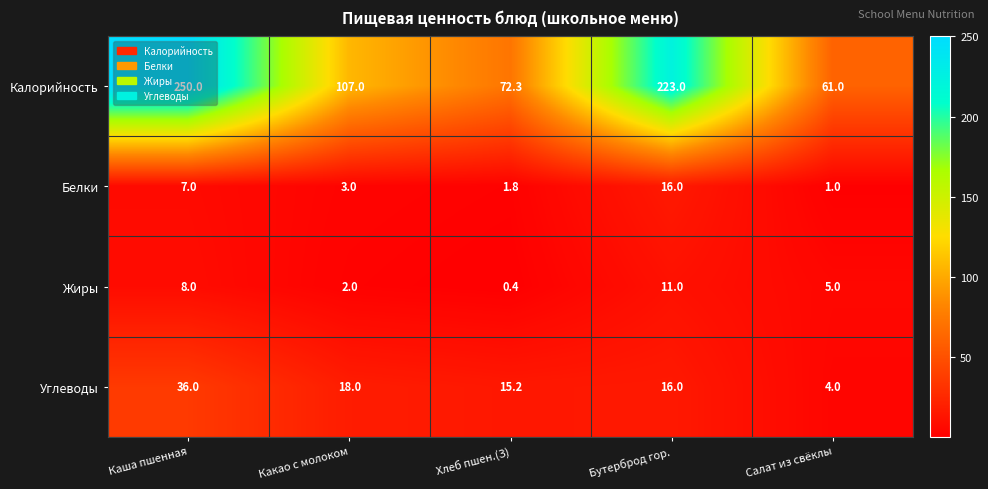

What is the approximate value of Углеводы at Бутерброд гор.?

16.0